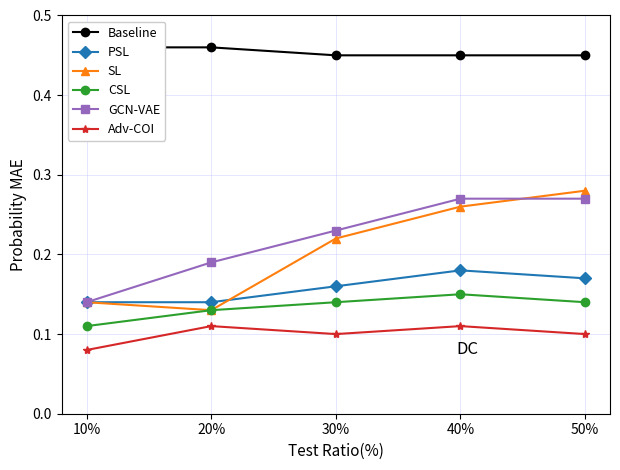

What is the sum of the Baseline values at 30% and 20%?

0.9